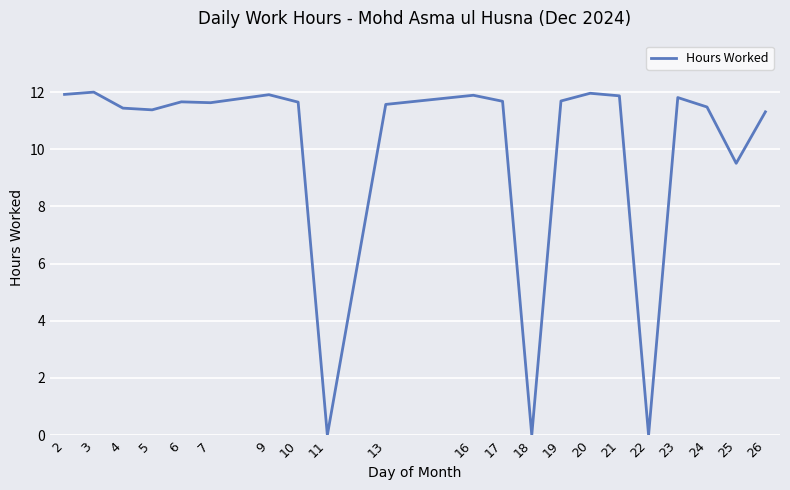

What is the change in value from 11 to 26?

+11.3